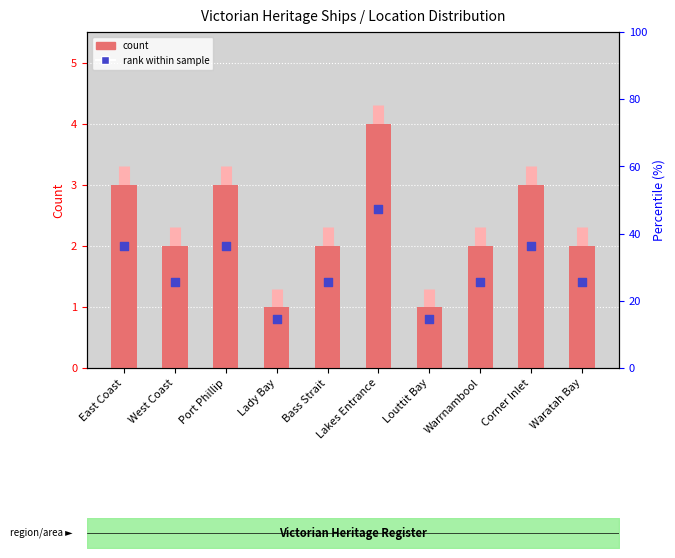

What are all the series names shown in the legend?

count, rank within sample